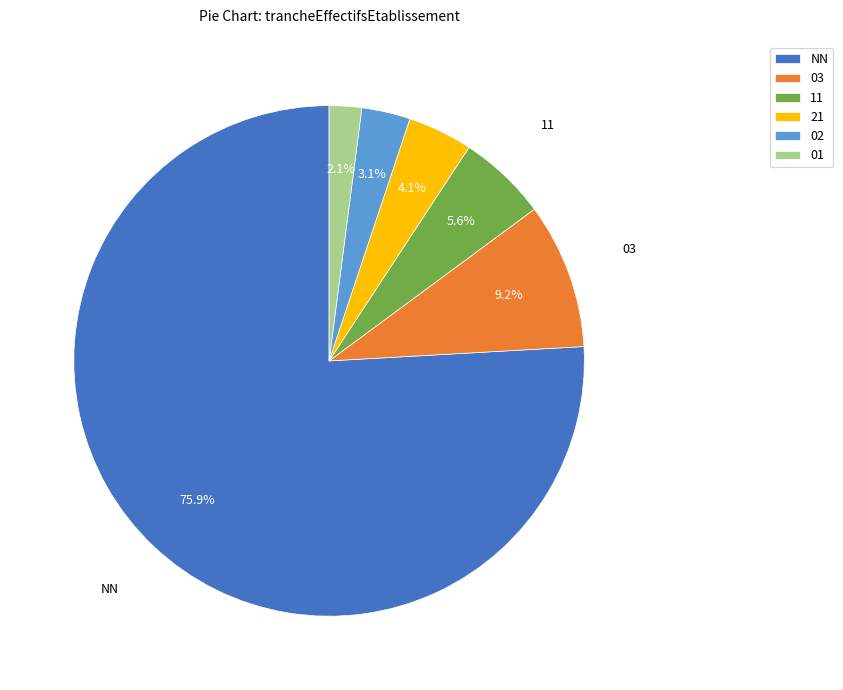

To the nearest percent, what percentage of the pie is 01?

2%